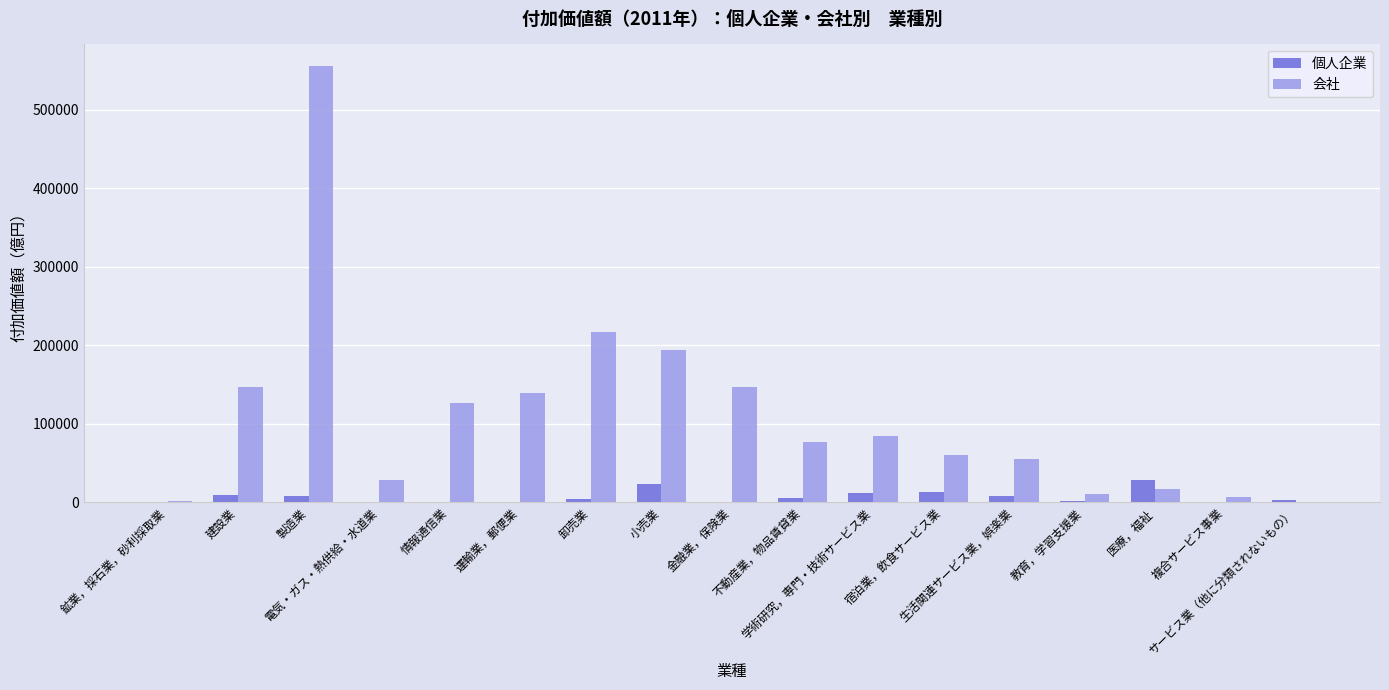

Which series has the largest total across all categories?

会社